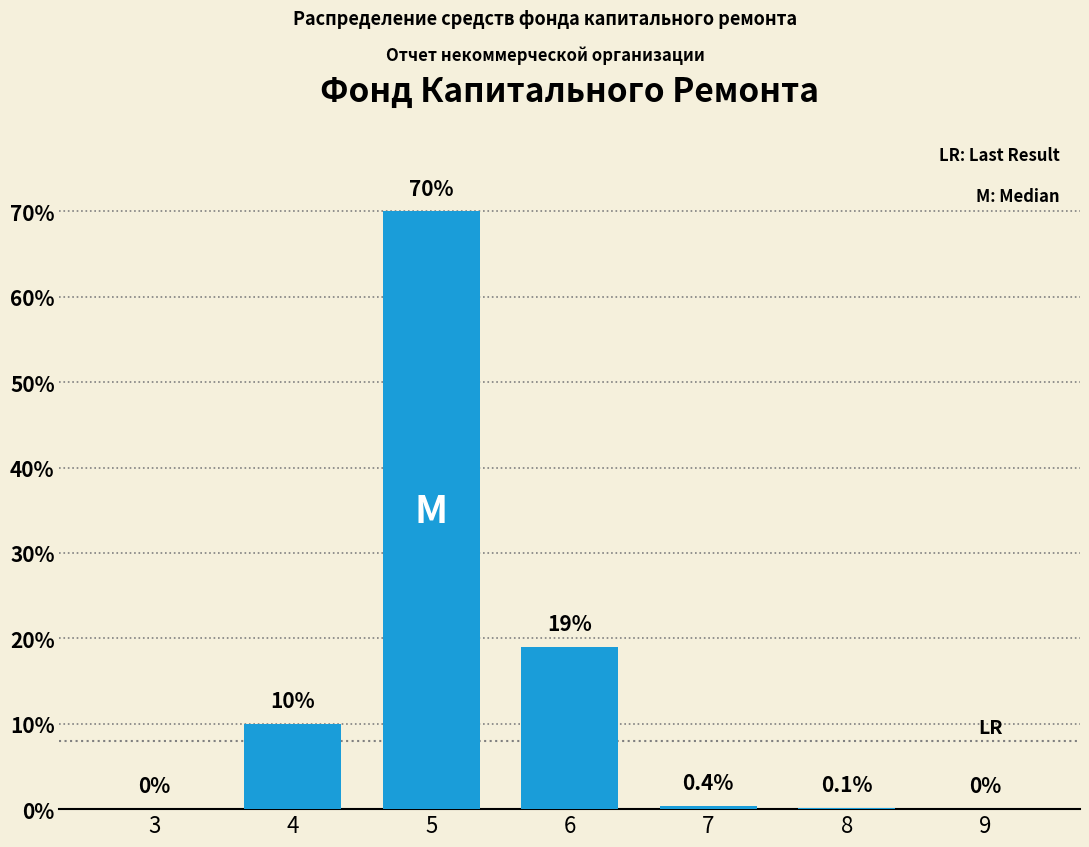

Reading left to right, list all the values displayed in this chart.

3=0.0	4=10.0	5=70.0	6=19.0	7=0.4	8=0.1	9=0.0